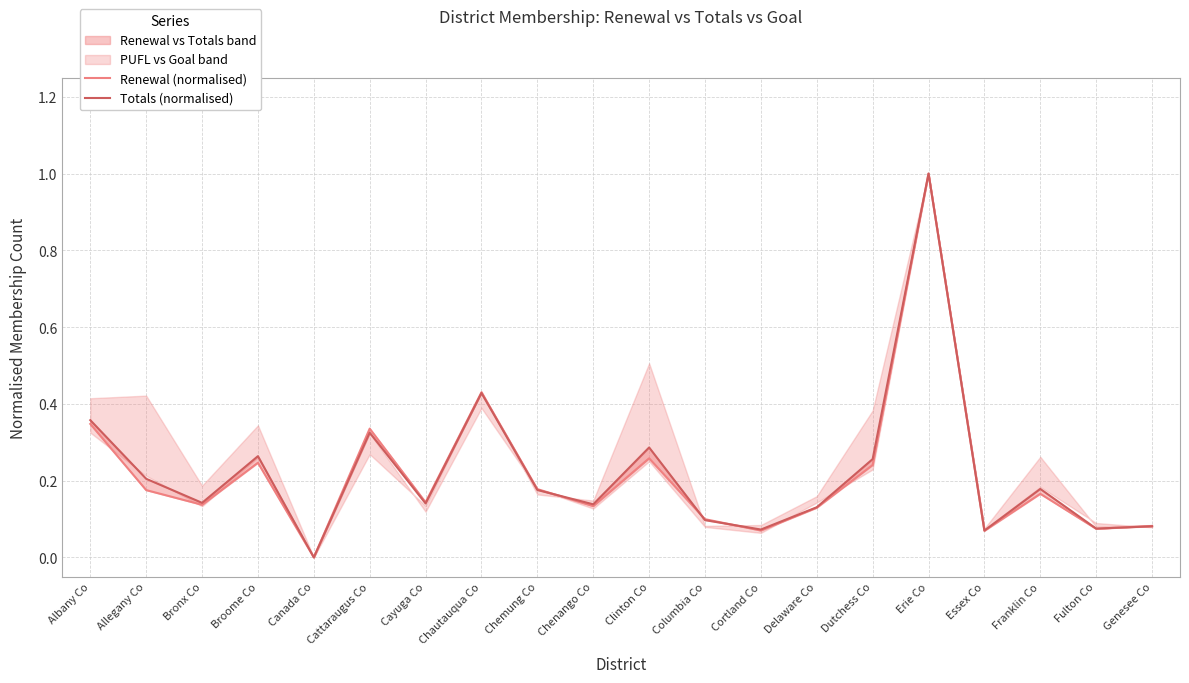

Which series has the widest spread of values?

Renewal (normalised)